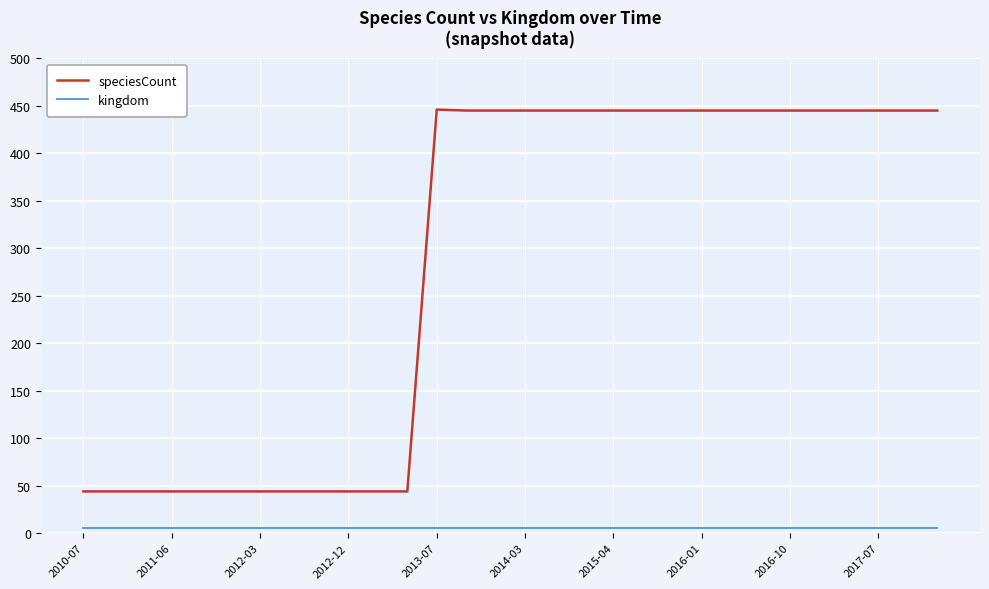

What is the difference between the maximum and minimum values in the speciesCount series?

402